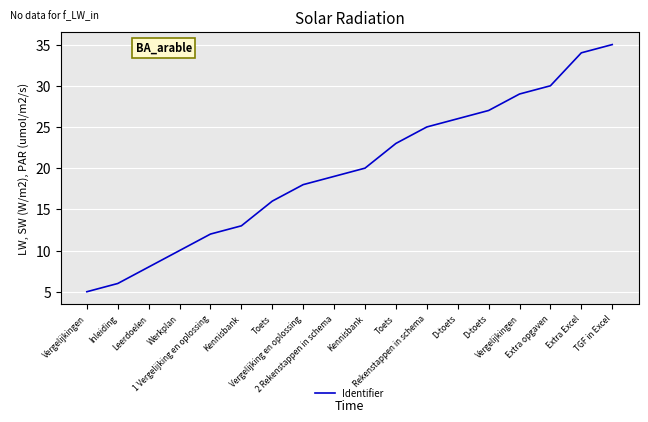

How many lines are shown in the chart?

1